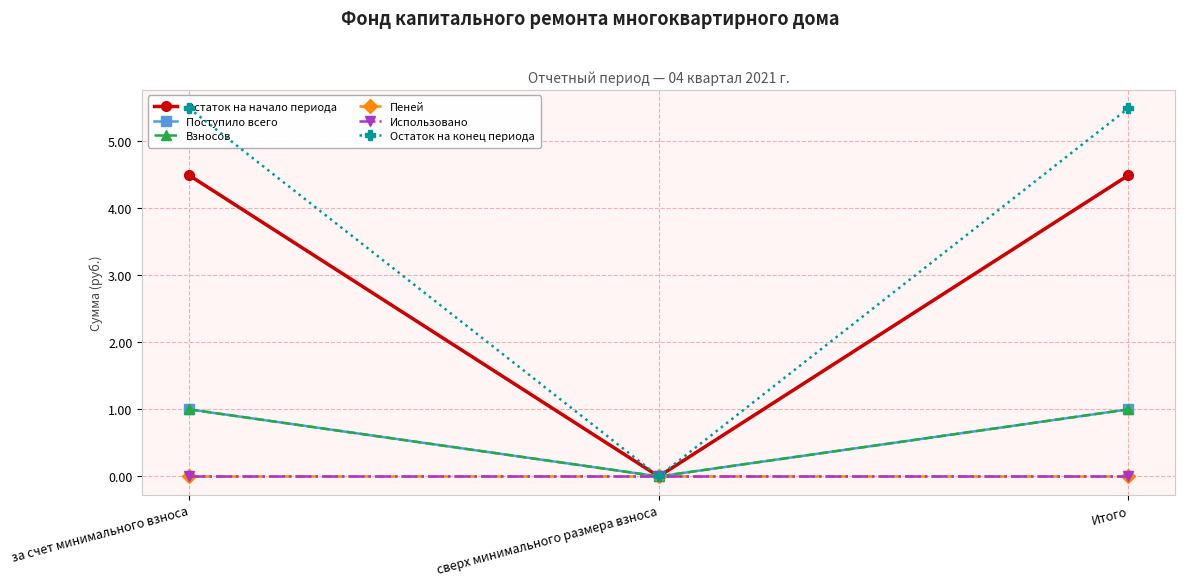

How many Взносов values are between 0 and 1?

3